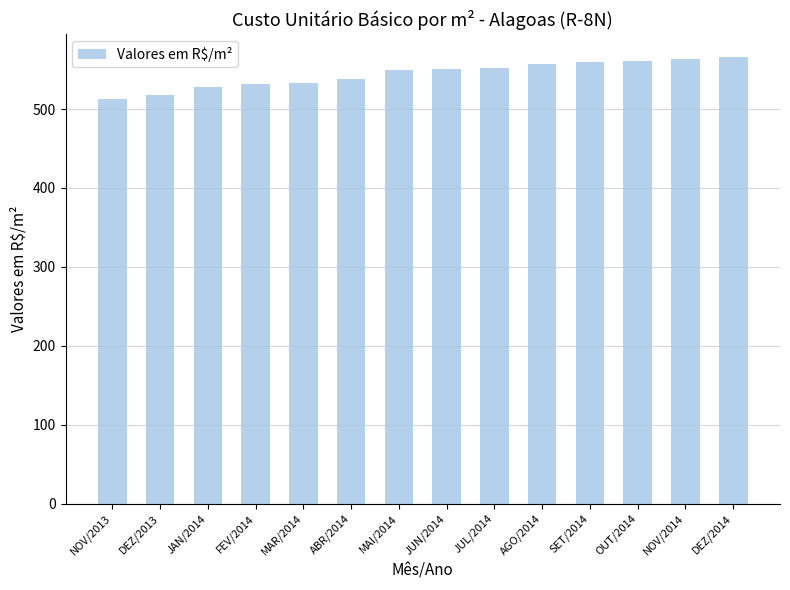

What is the sum of the values at OUT/2014 and JAN/2014?

1089.3